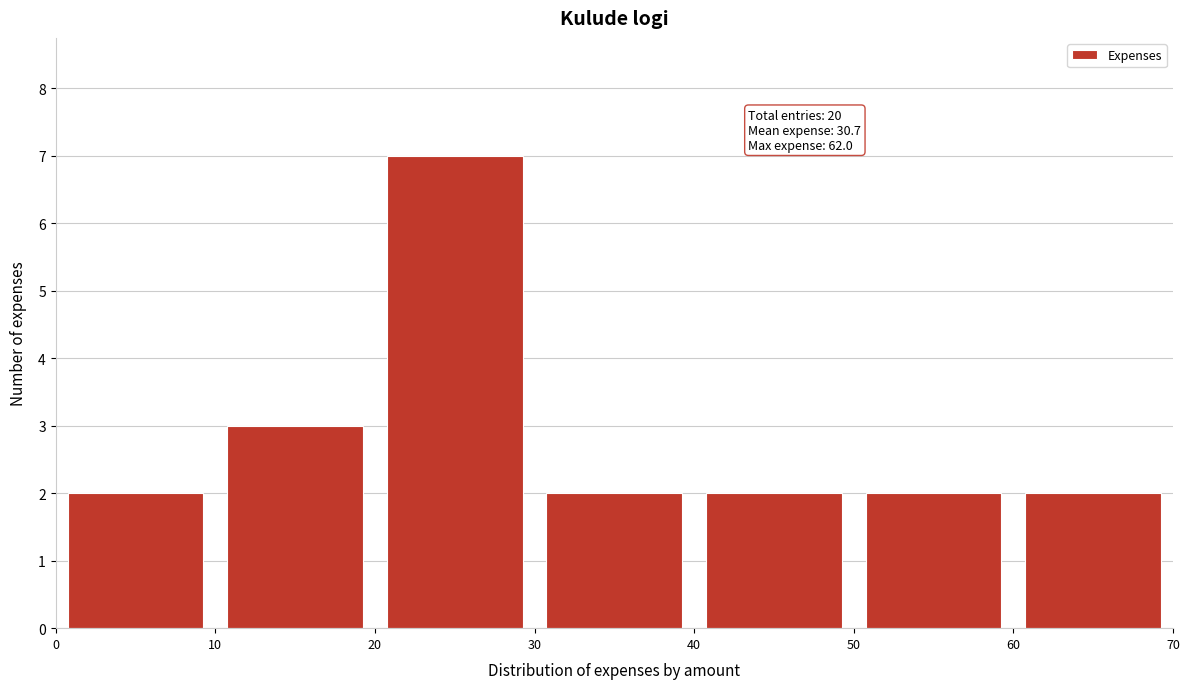

Over which range of the x-axis is the bar tallest?

20 to 30